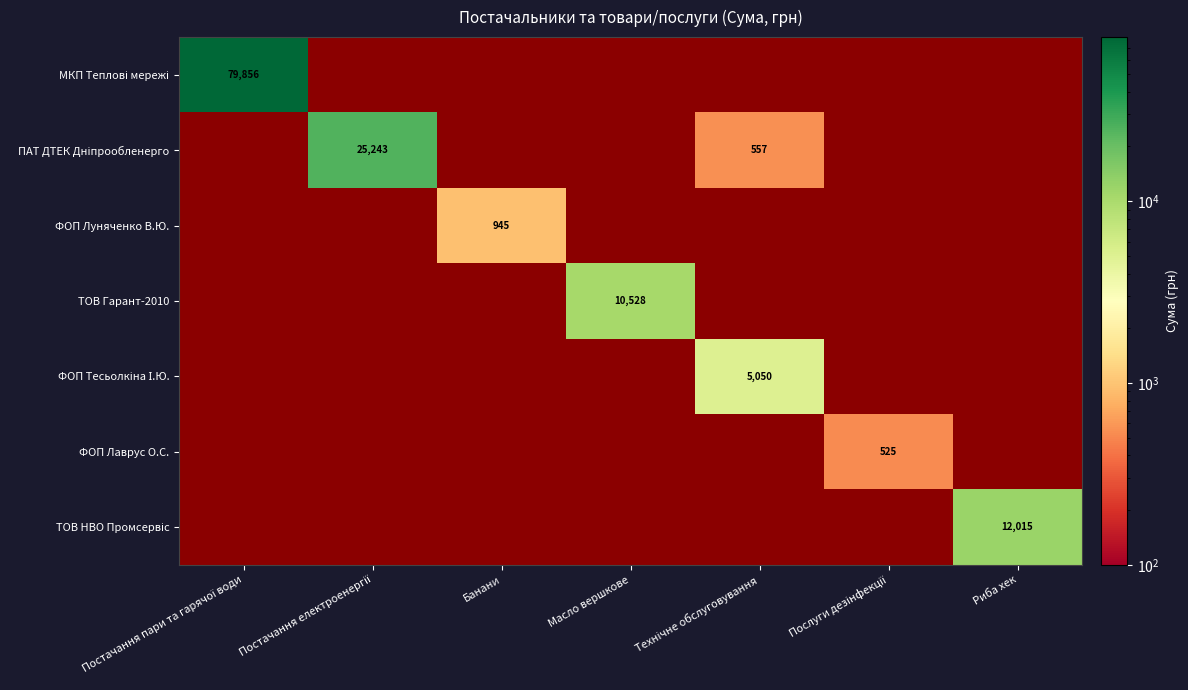

What is the greatest value displayed?

79855.8